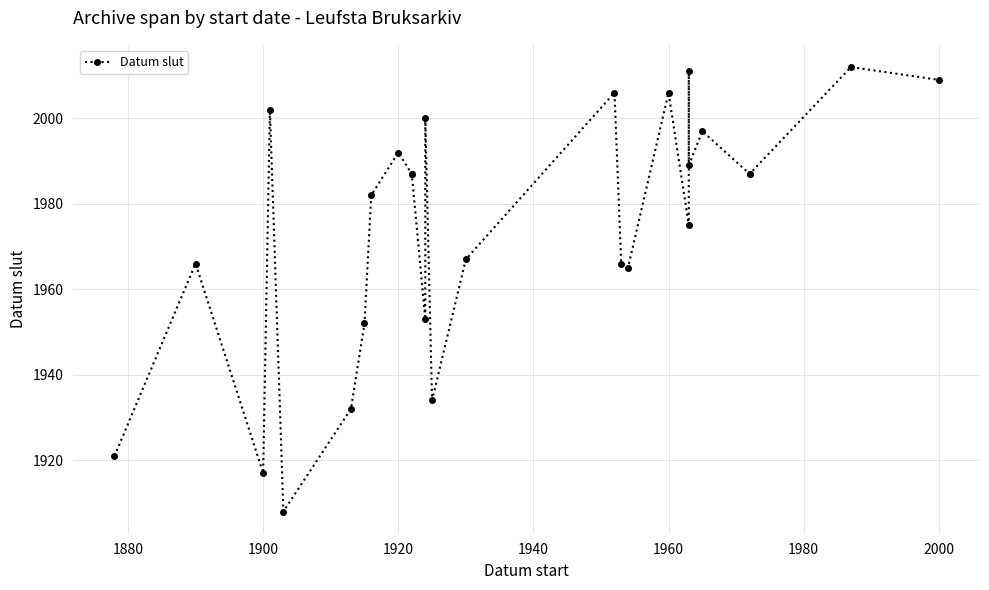

True or false: the data has more than 1 interior local peaks.

True